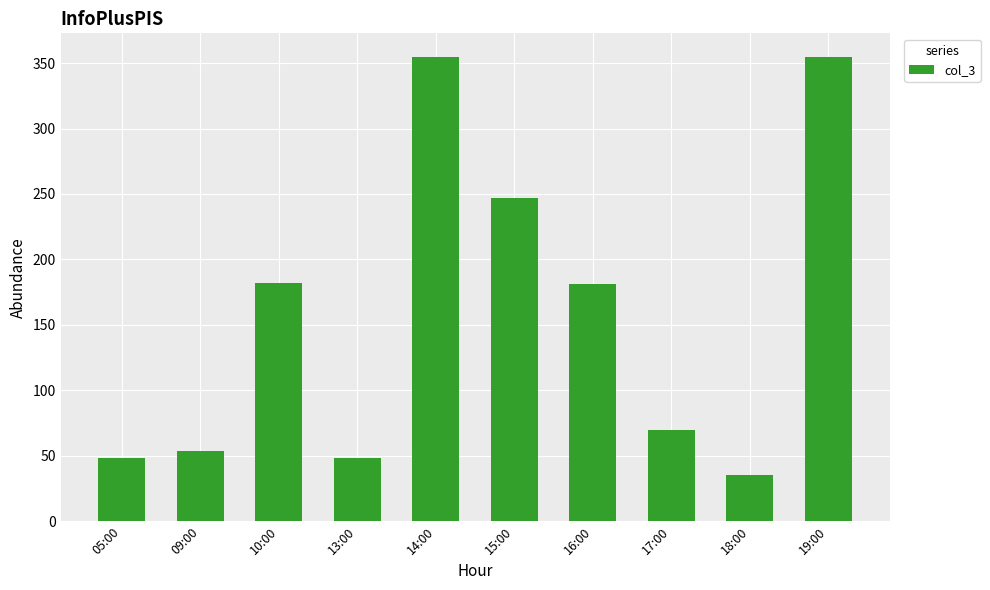

Where does the data first go above 181?

10:00